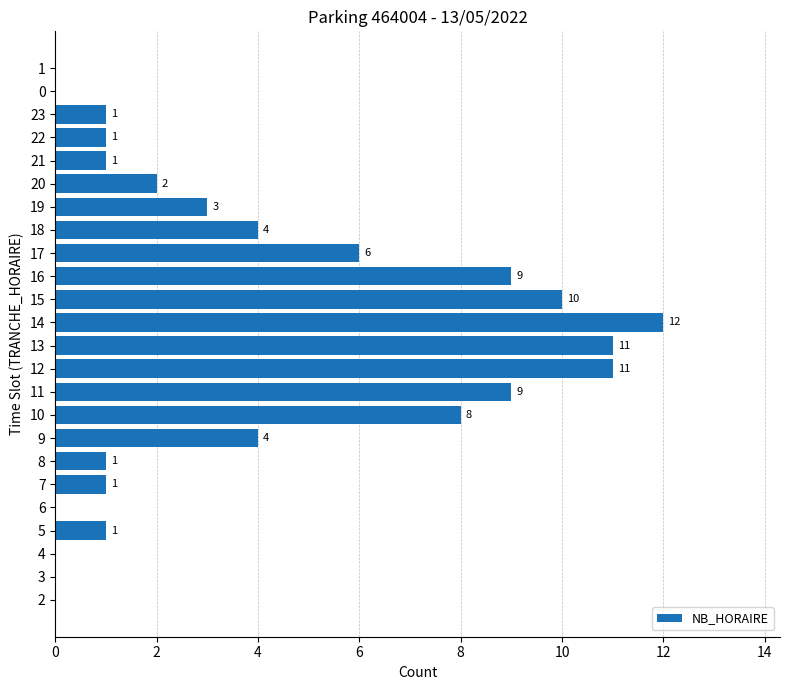

At which label is the value closest to 6?

17